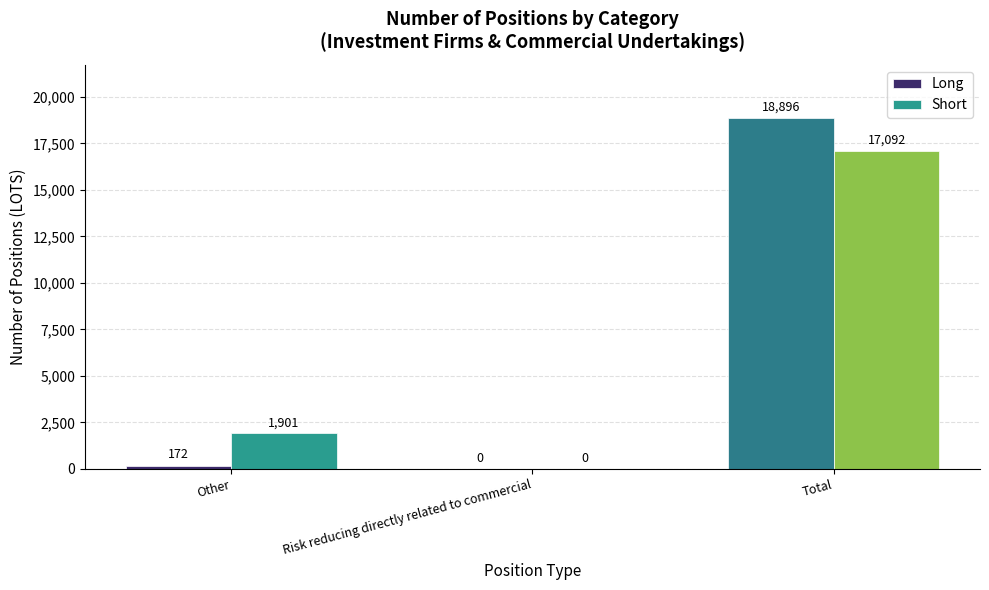

What is the average value of the Short series?

6331